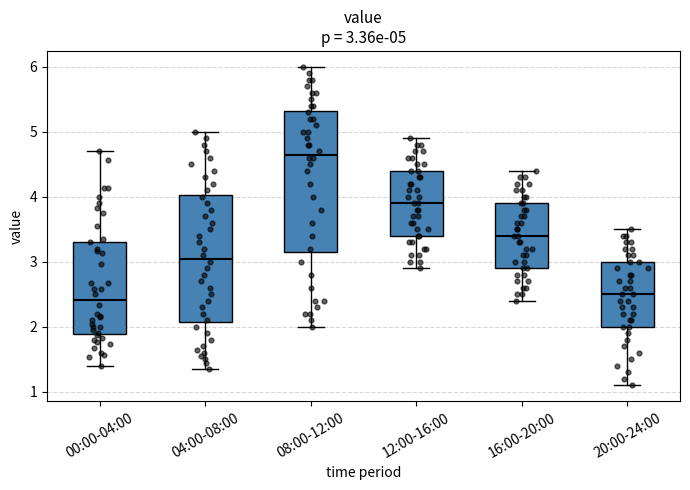

Comparing the boxes themselves (not the whiskers), which one is the tallest?

08:00-12:00